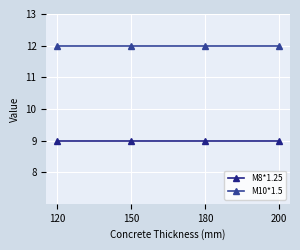

What is the value of the M10*1.5 point at the 3rd from the left?

12